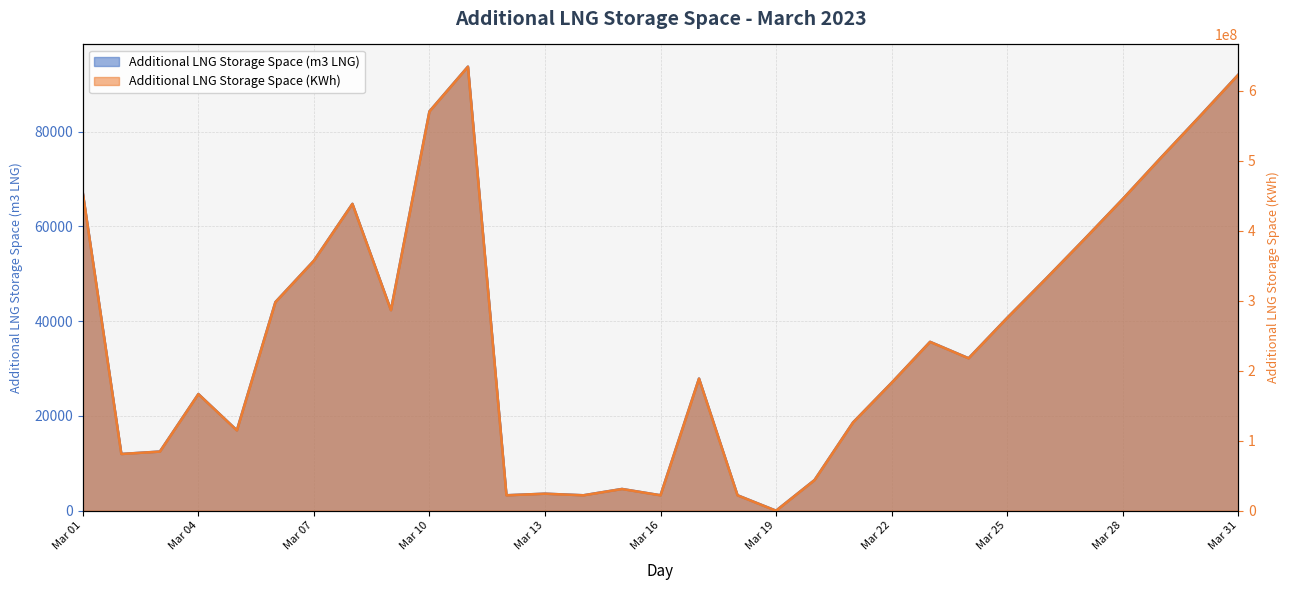

What is the value of the Additional LNG Storage Space (KWh) point at the 30th from the left?

563171115